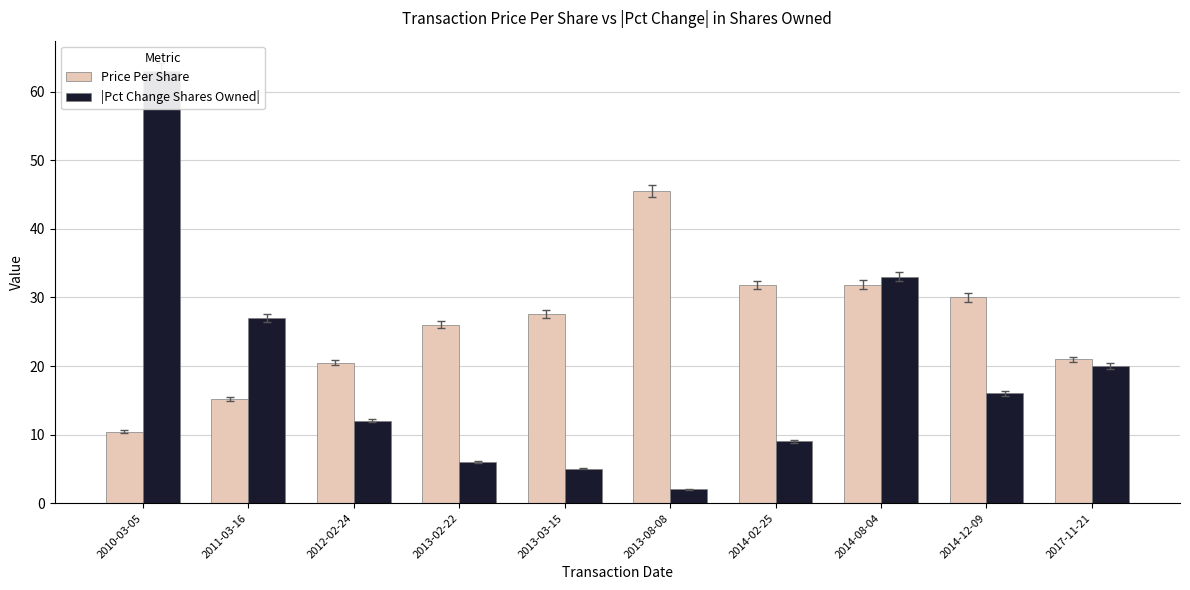

Rank the categories by |Pct Change Shares Owned| value from lowest to highest.

2013-08-08, 2013-03-15, 2013-02-22, 2014-02-25, 2012-02-24, 2014-12-09, 2017-11-21, 2011-03-16, 2014-08-04, 2010-03-05